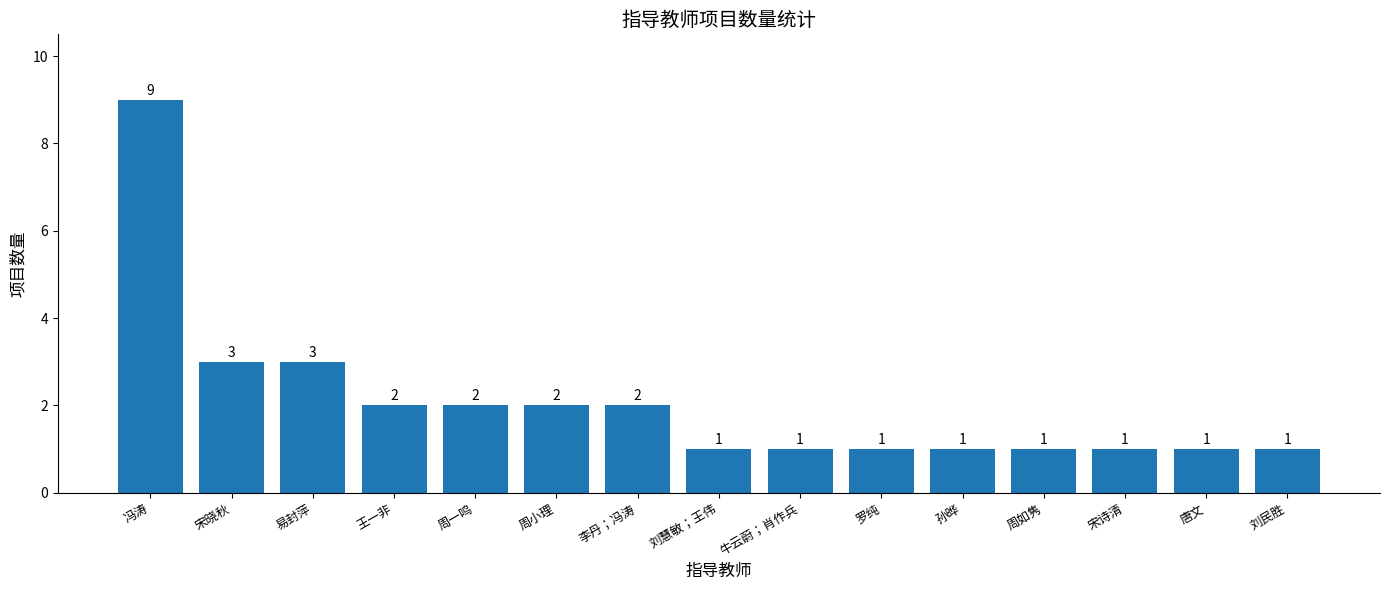

What is the label of the 5th bar from the left?

周一鸣